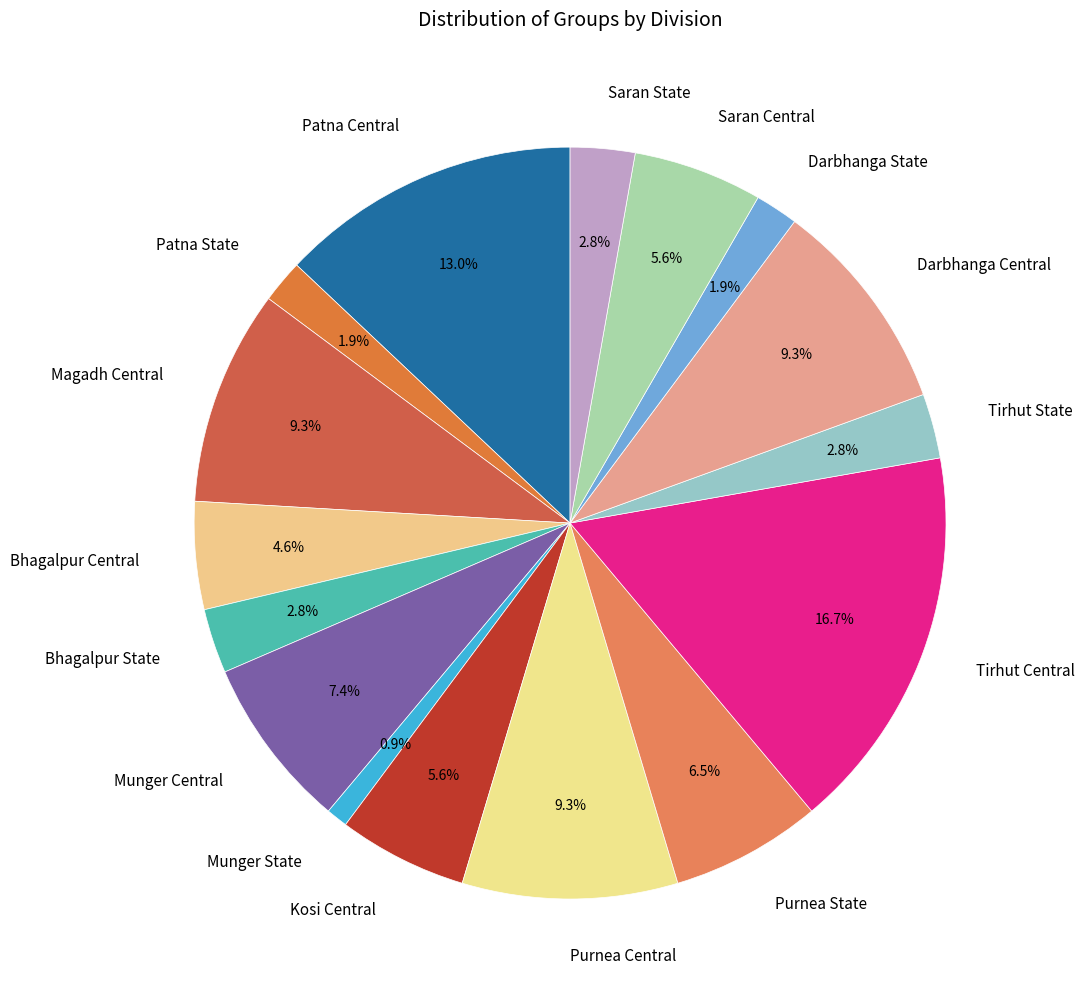

Approximately how many times larger is the value at Munger State compared to Purnea Central?

0.1